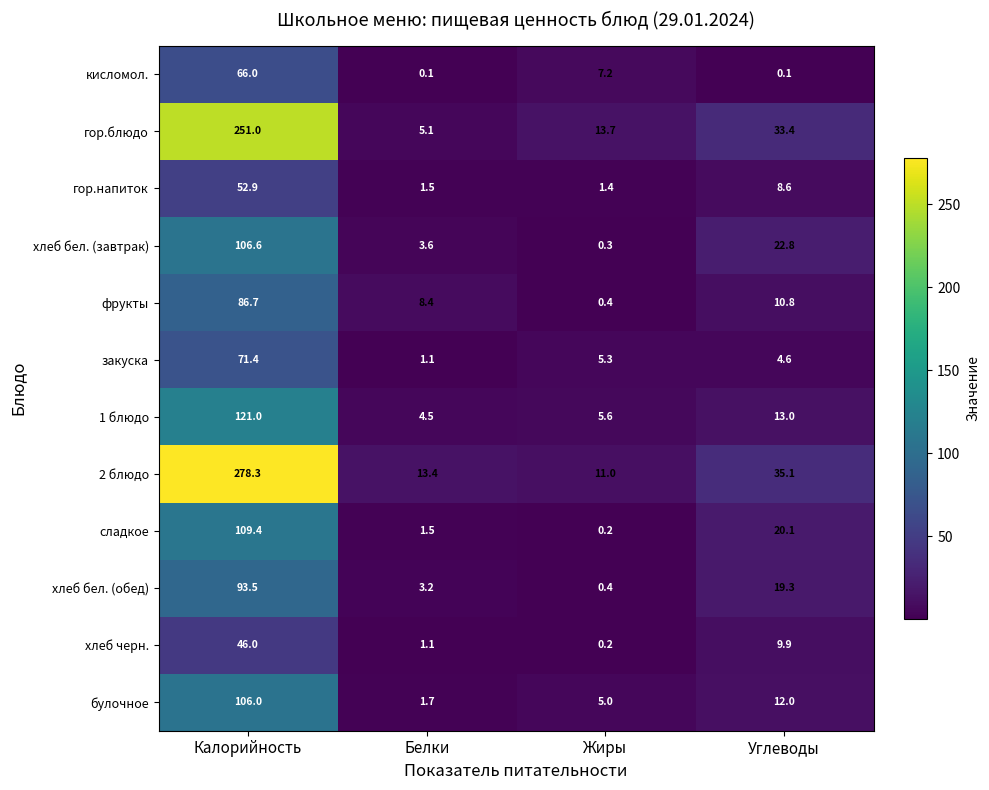

What is the sum of the закуска values at Углеводы and Жиры?

9.9